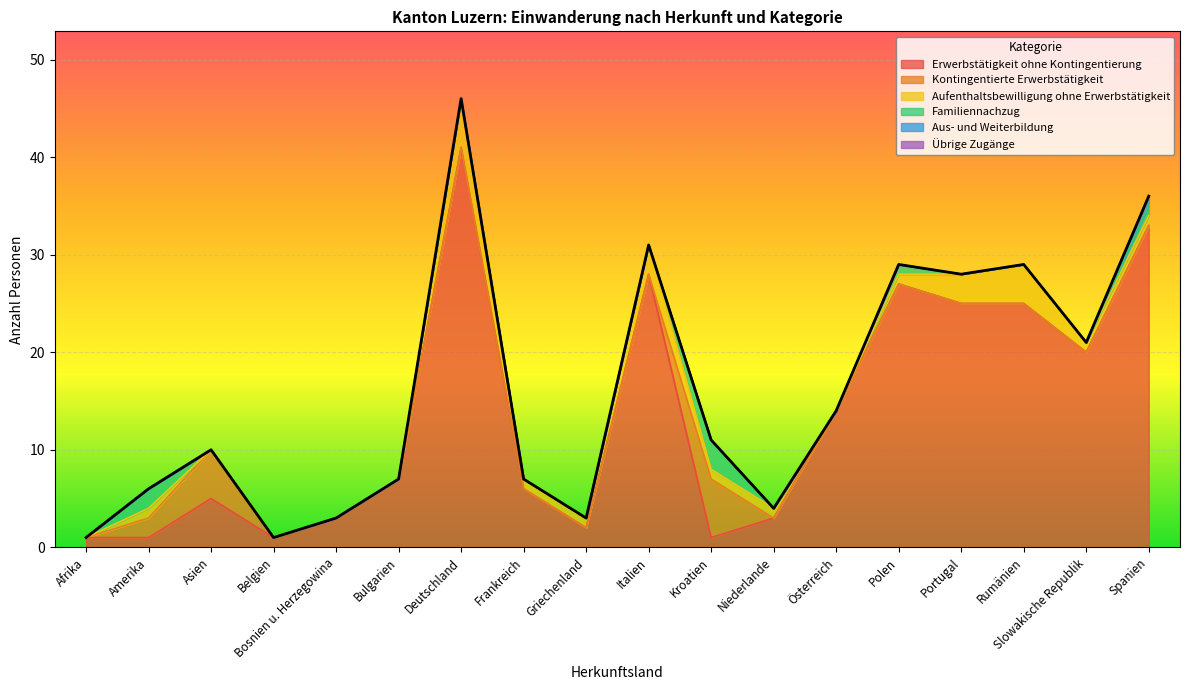

What position from the right is Niederlande?

7